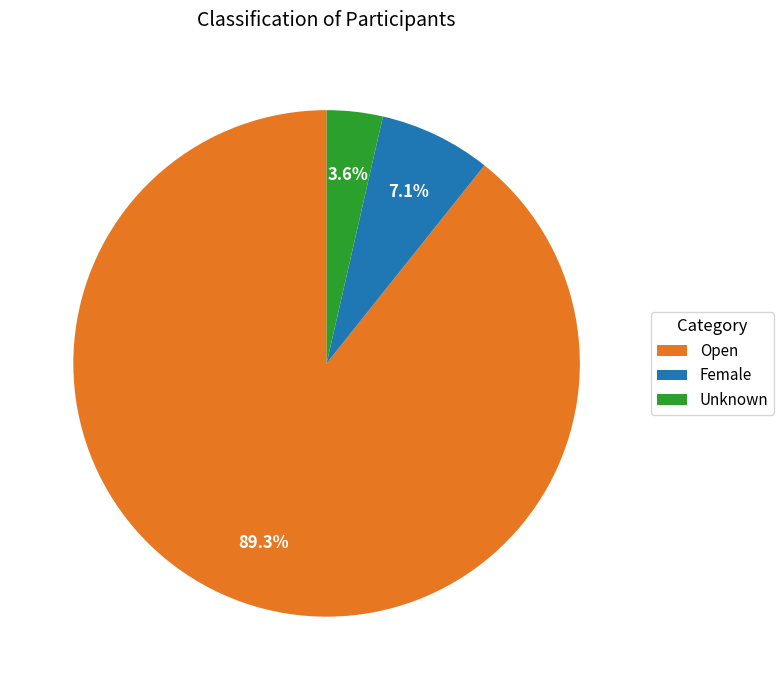

Is it true that Open is 99% of the pie?

False